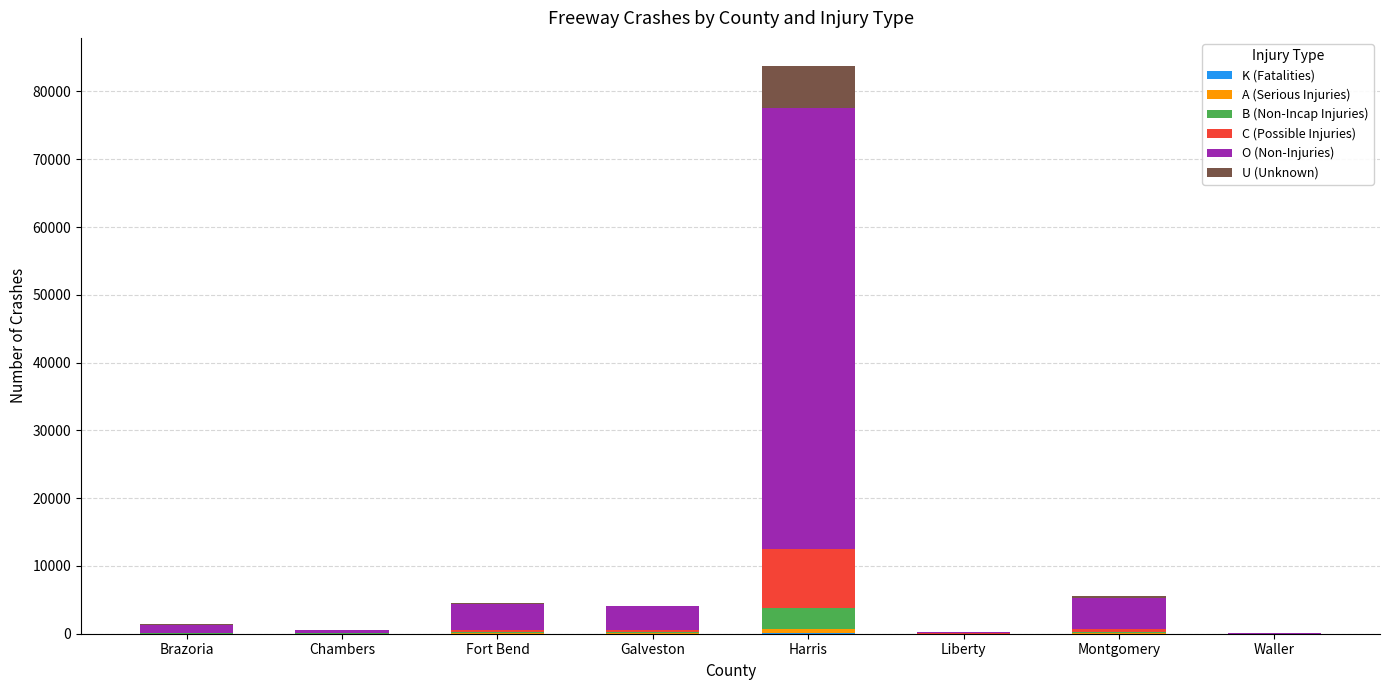

At which category is the sum across all series the highest?

Harris